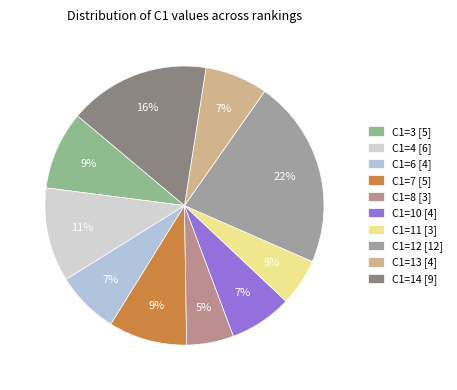

To the nearest percent, what is the difference between the C1=7 and C1=8 slice percentages?

4%